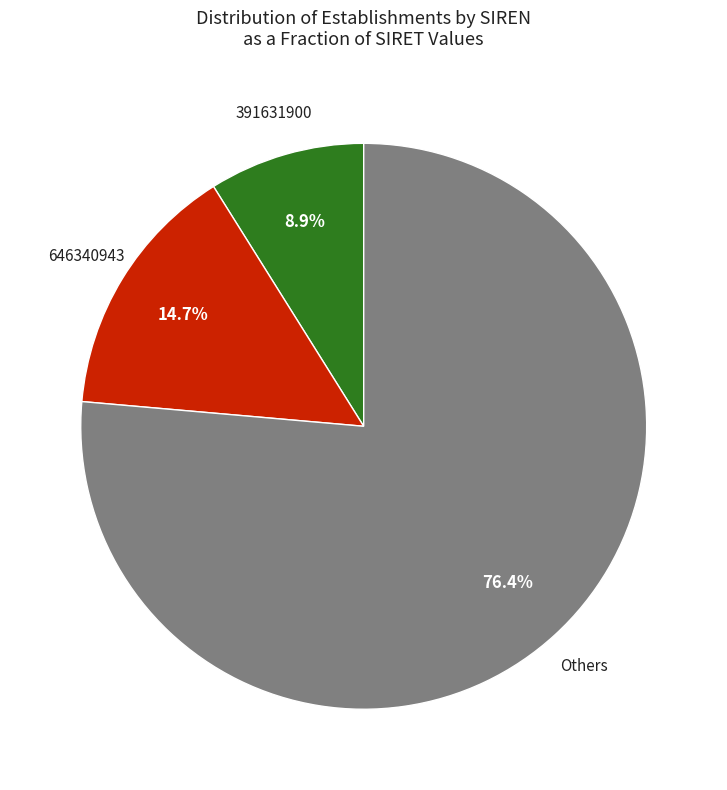

Does any single category account for the majority?

Yes